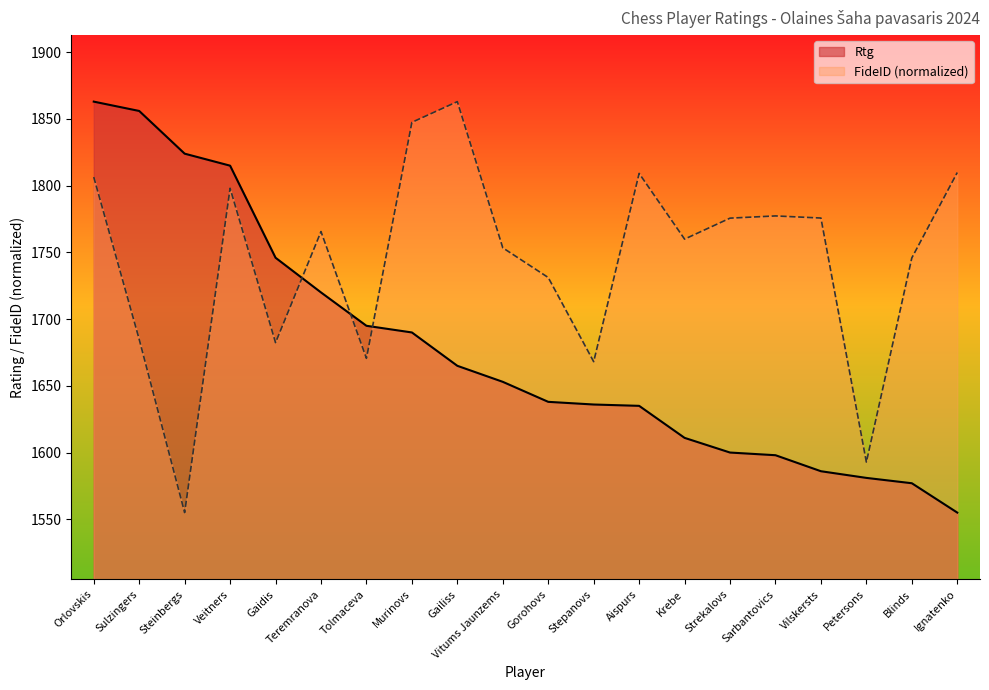

The value of FideID at Krebe is 1760.0. True or false?

True